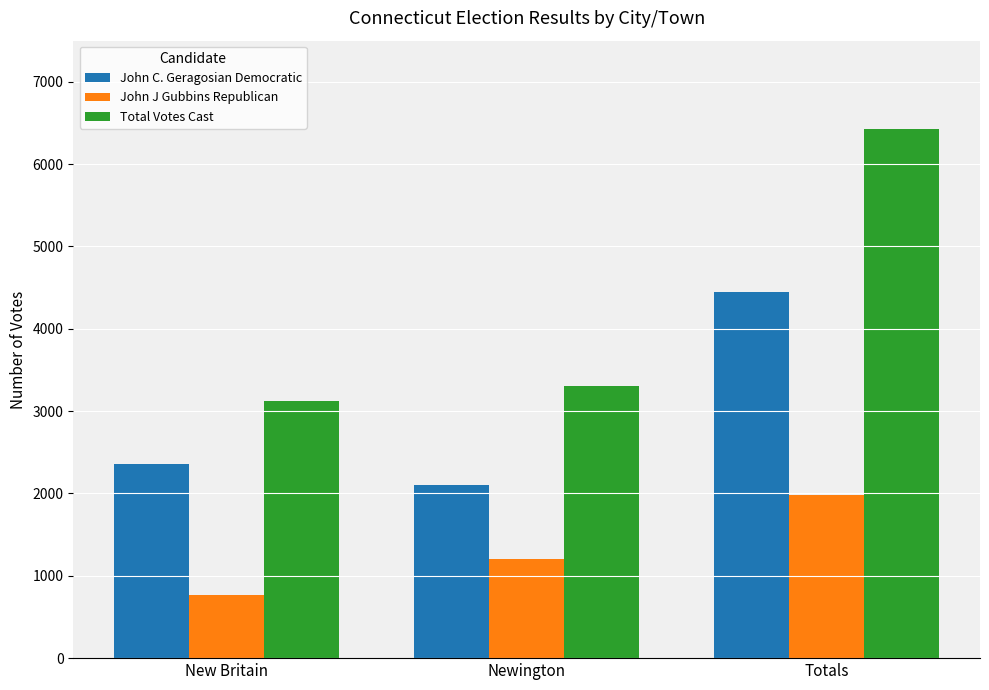

Rank the series by their average value, from highest to lowest.

Total Votes Cast, John C. Geragosian Democratic, John J Gubbins Republican